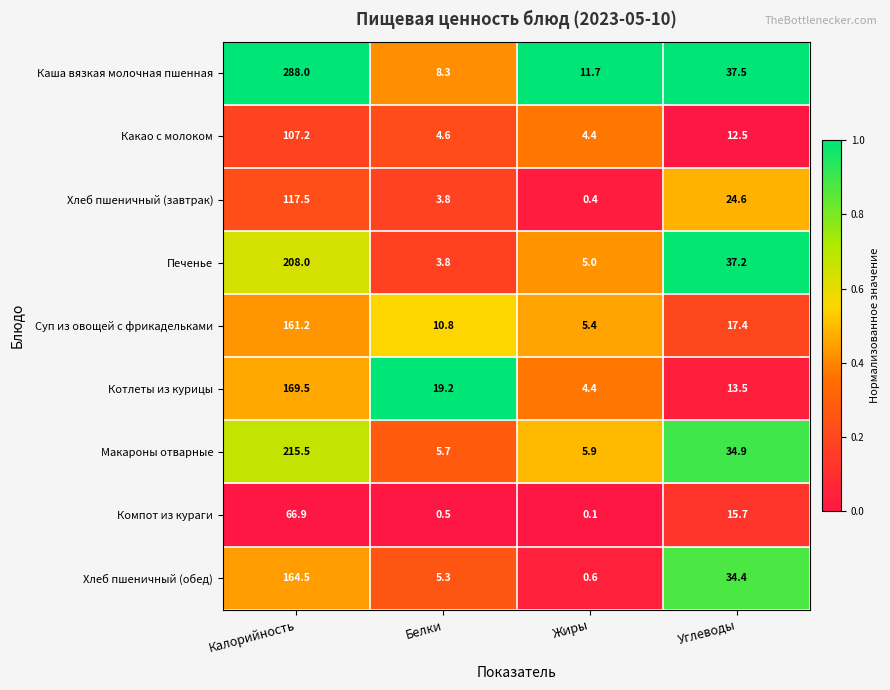

Which series has the largest range (max minus min)?

Каша вязкая молочная пшенная